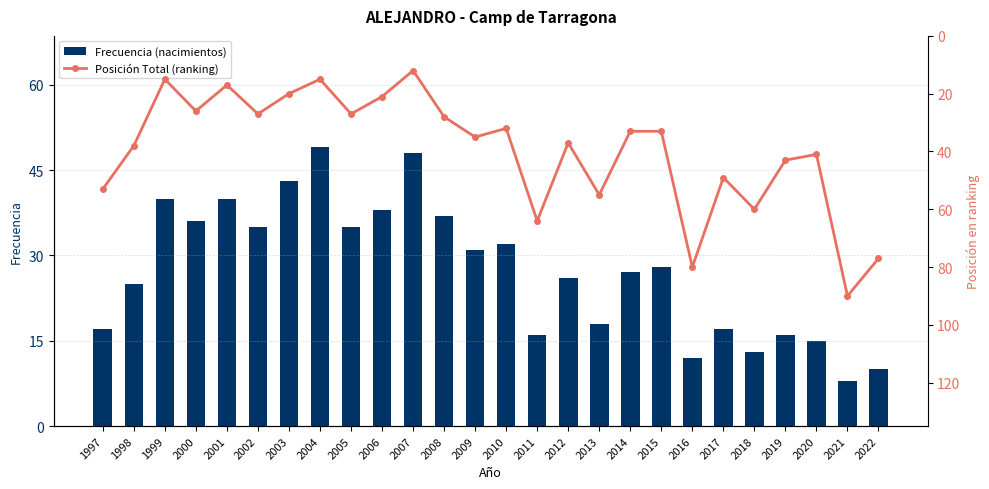

At which label does Posición Total (ranking) first exceed 35?

1997